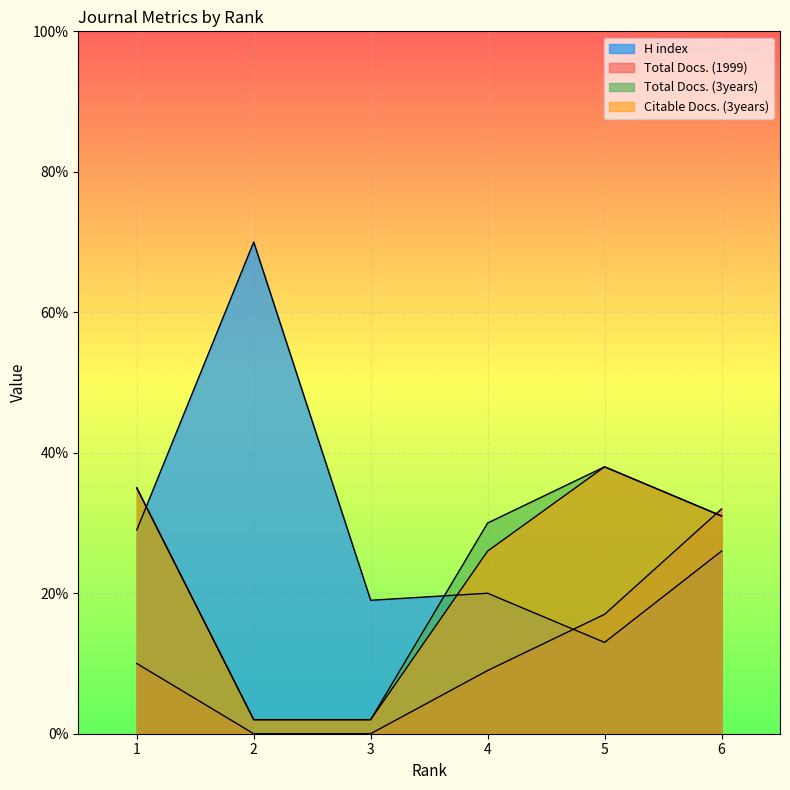

Does the chart display data point markers on the line(s)?

No